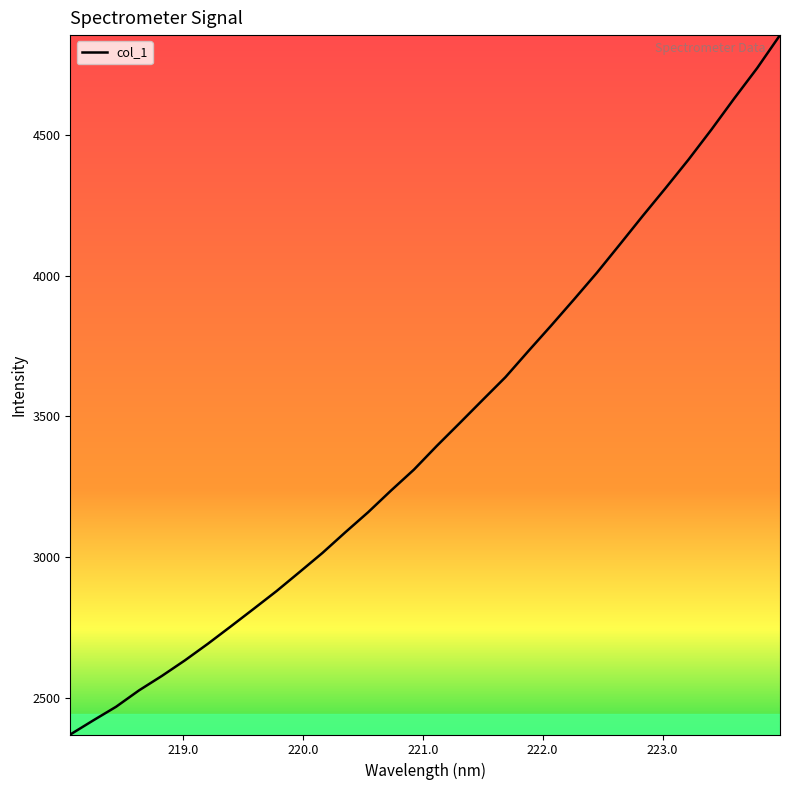

How many values are below 3395?

16